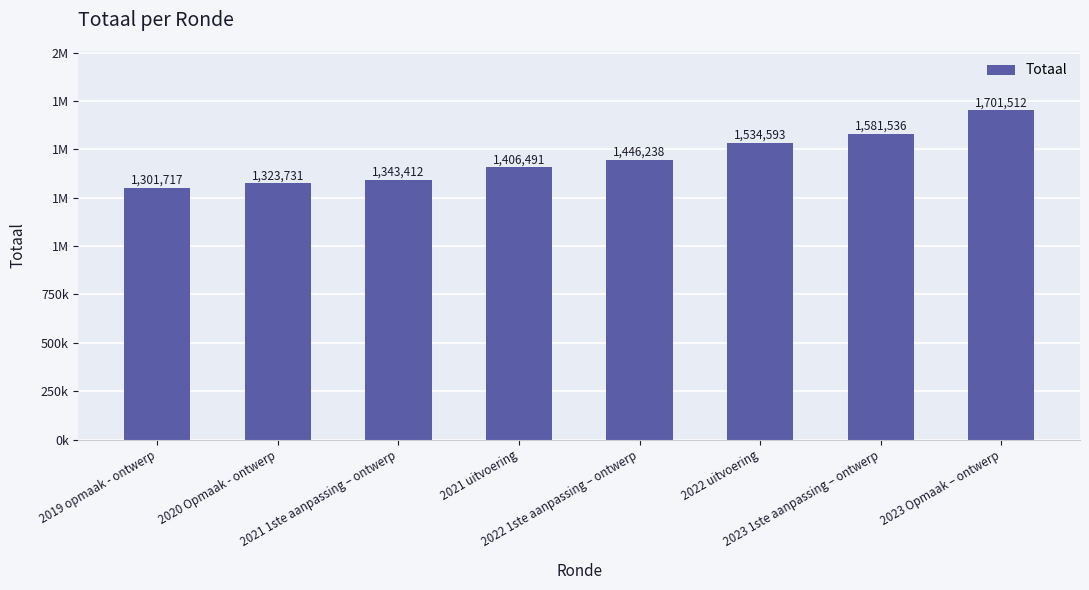

At which label does the data first exceed 1446238?

2022 uitvoering